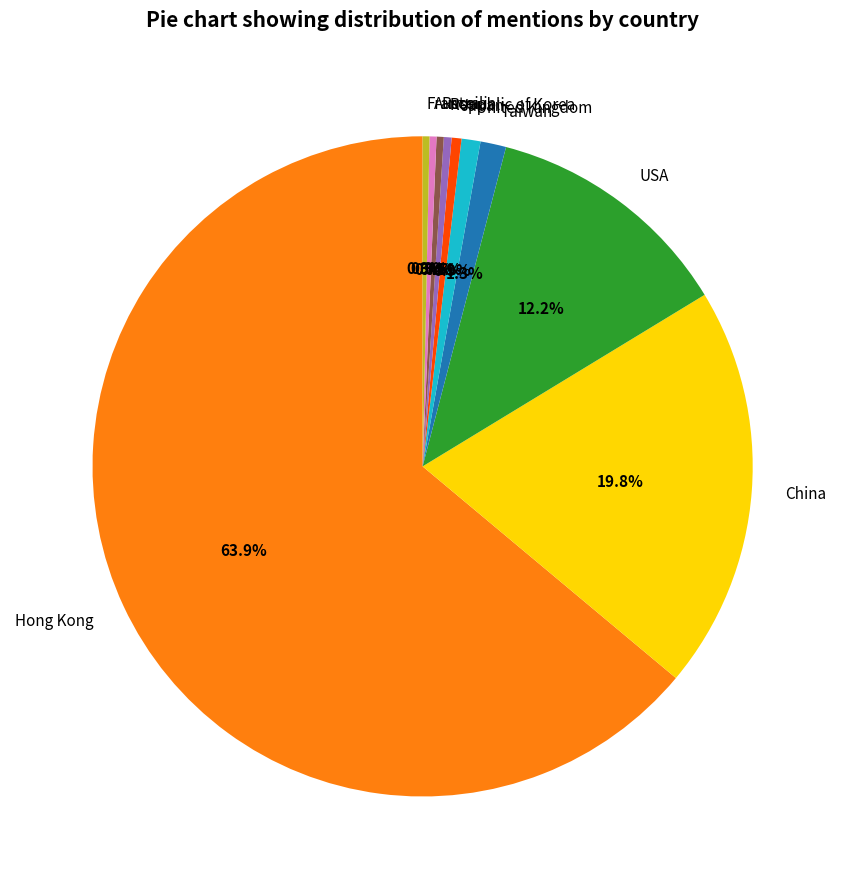

Does any single category account for the majority?

Yes